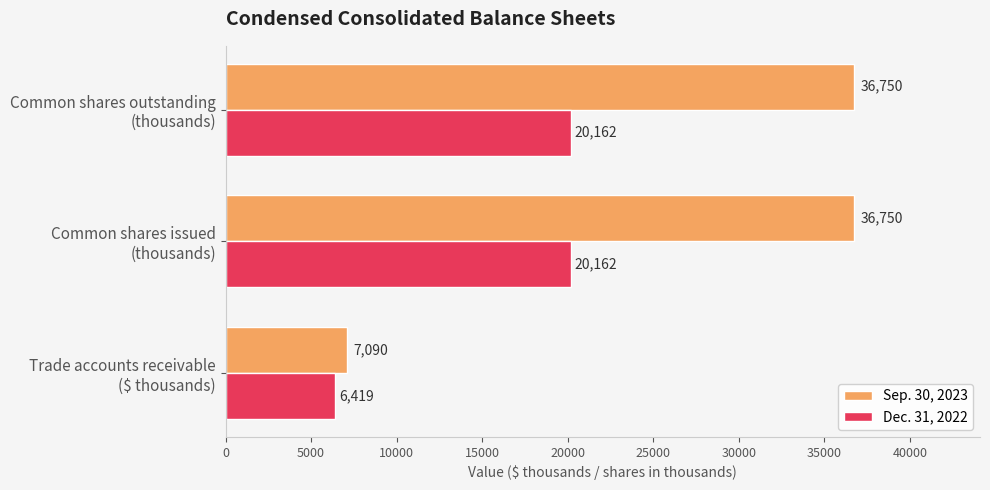

How many categories are shown in the chart?

3